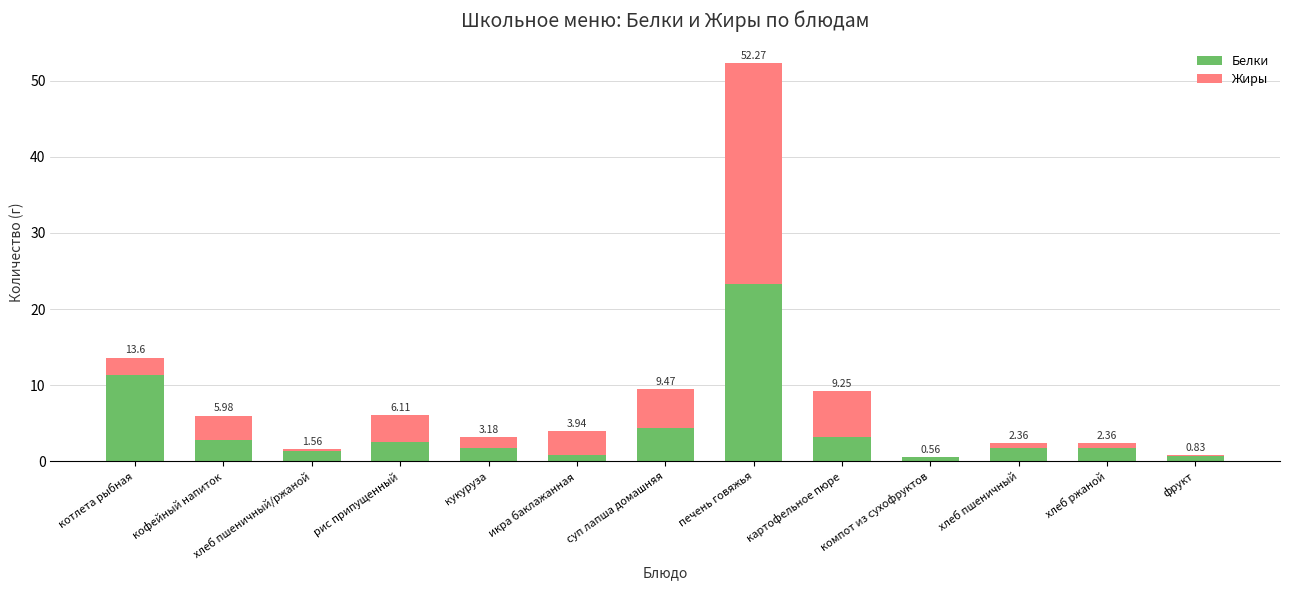

What value does the Белки series have at компот из сухофруктов?

0.6